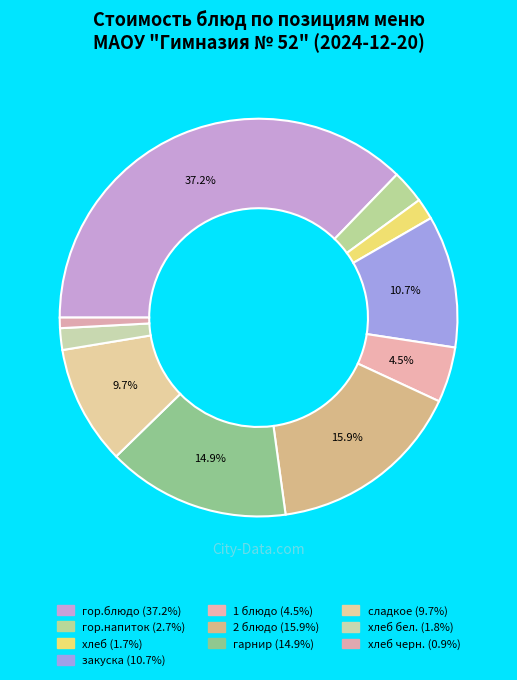

How many slices are in this pie chart?

10